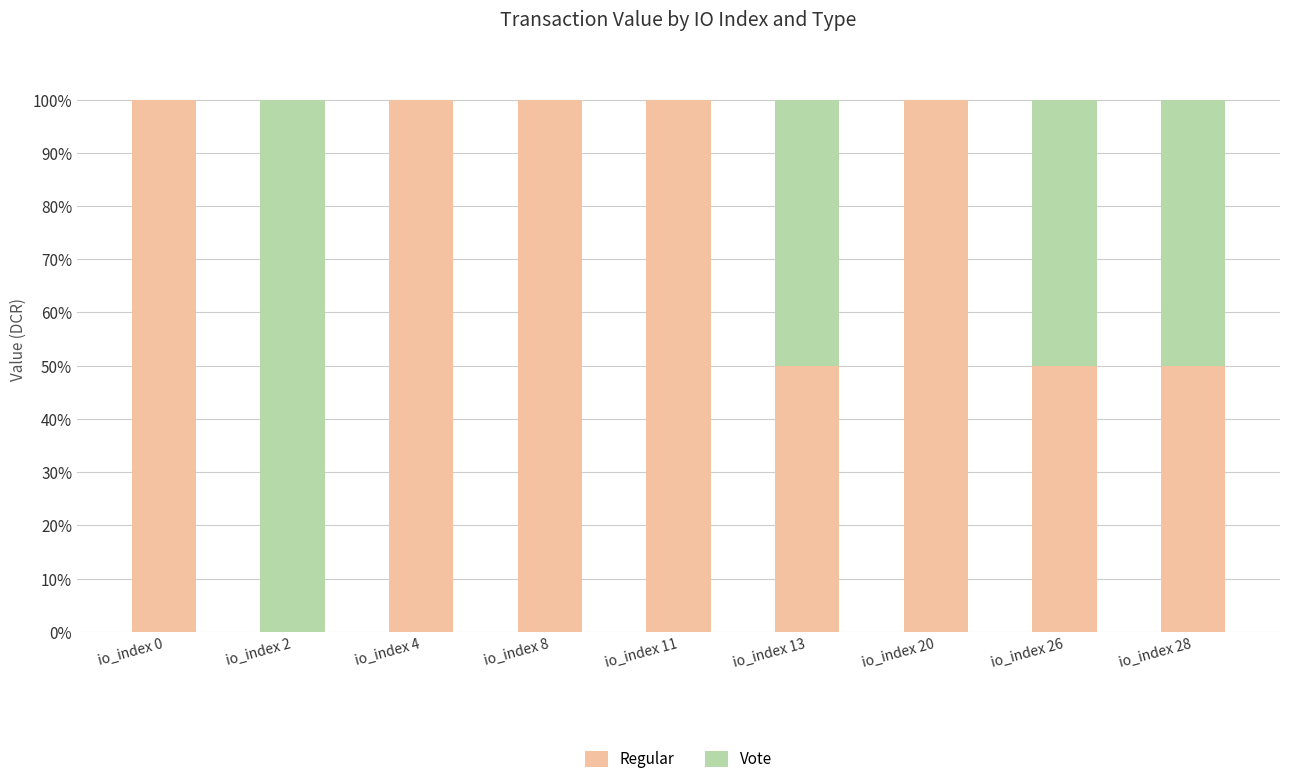

The value of Regular at io_index 13 is 19. True or false?

False